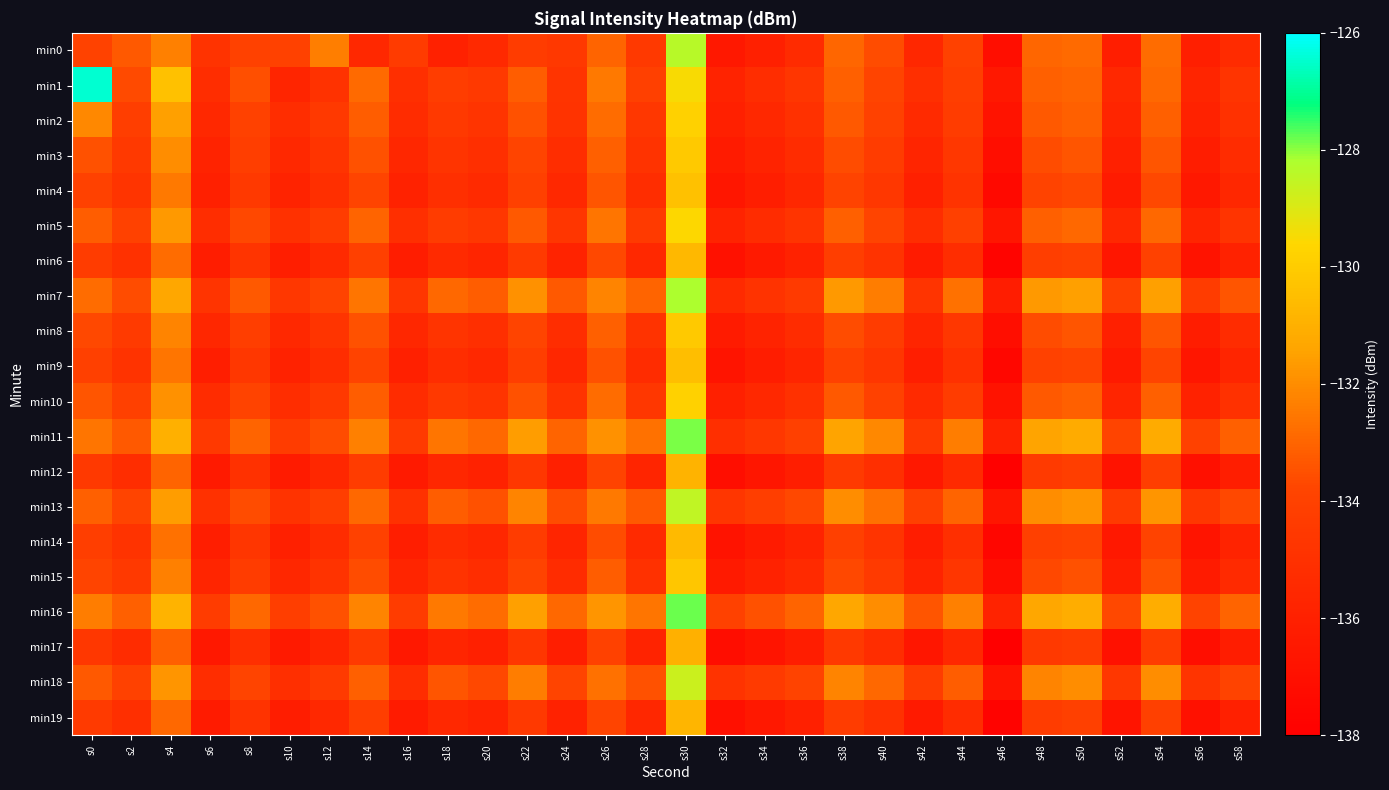

What is the spread (max minus min) of values at s2?

2.2